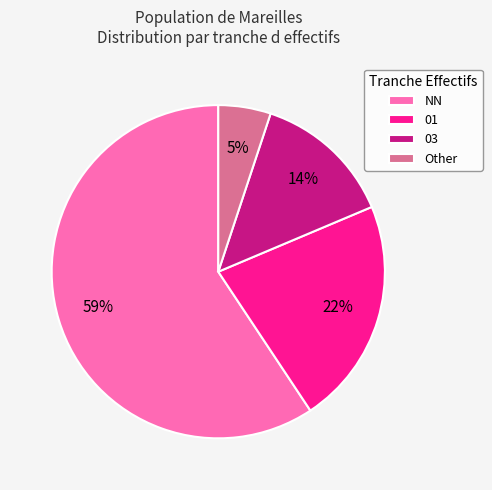

To the nearest percent, what is the difference between the NN and Other slice percentages?

54%